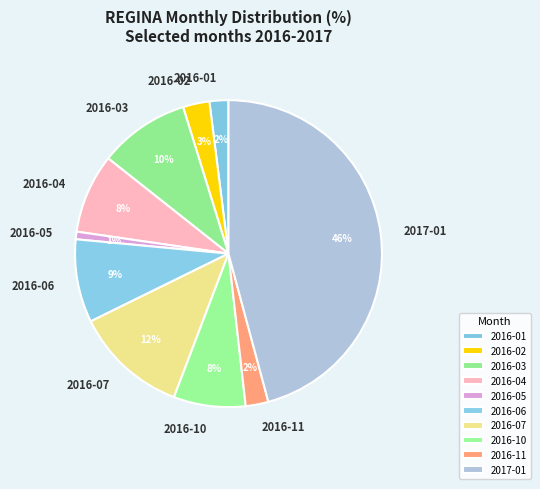

To the nearest percent, what is the difference between the largest and smallest slice percentages?

45%